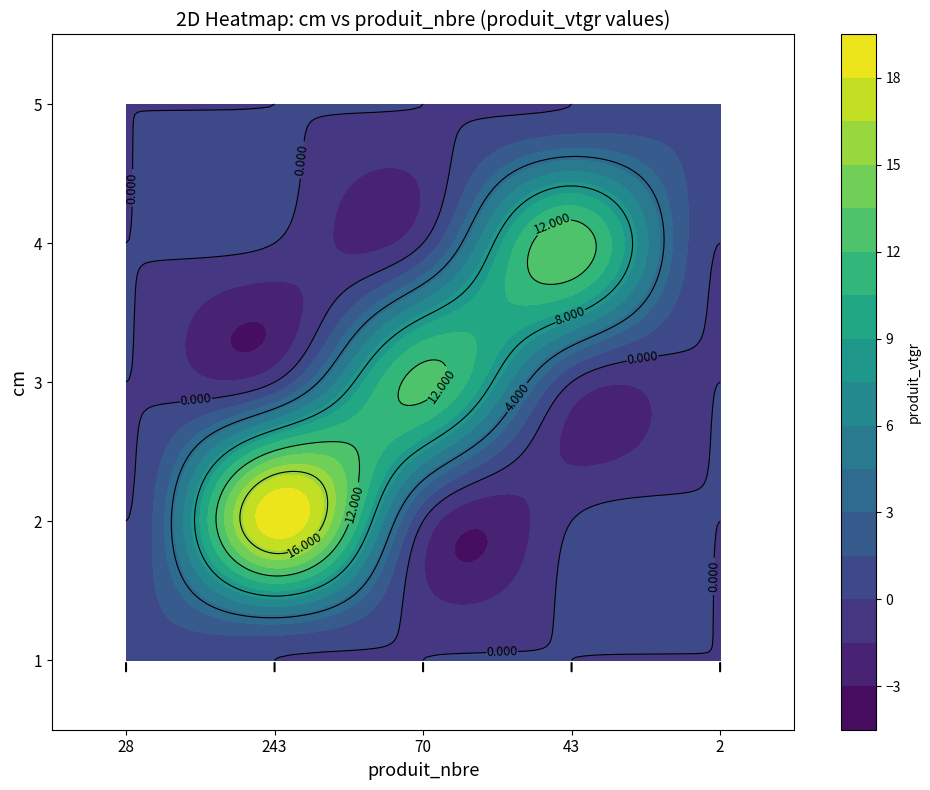

At which category does the chart reach its peak across all series?

243